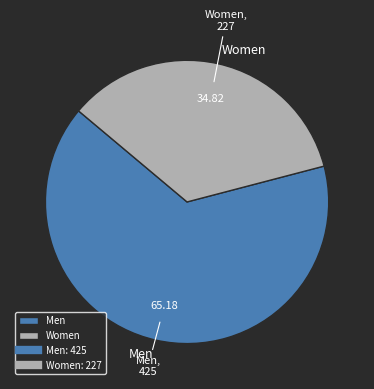

Count the number of slices in the pie.

2